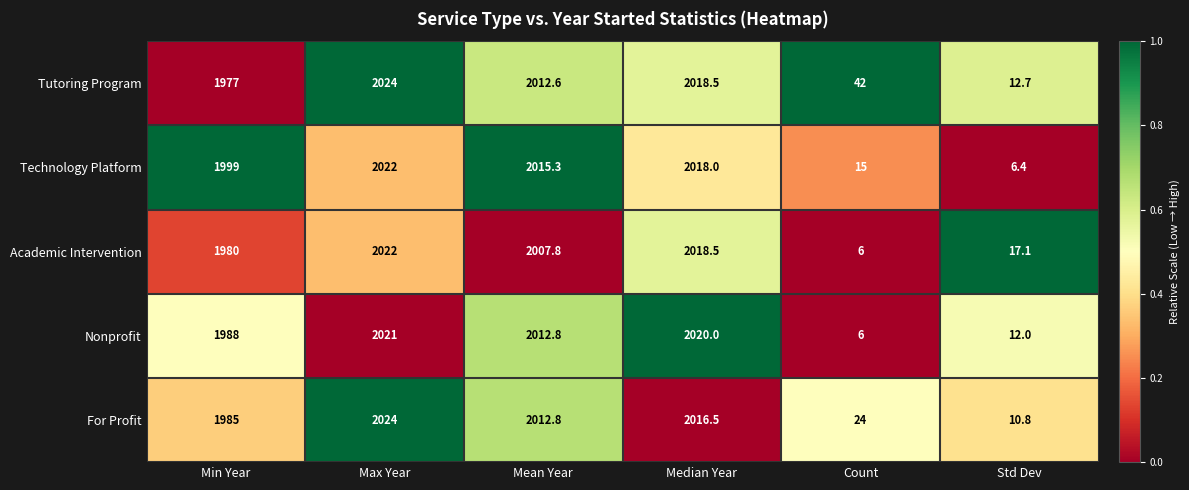

Which series has the largest range (max minus min)?

Academic Intervention